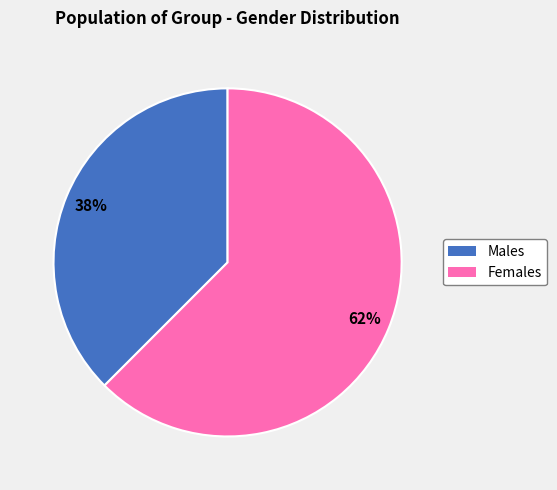

How many segments does this pie chart have?

2